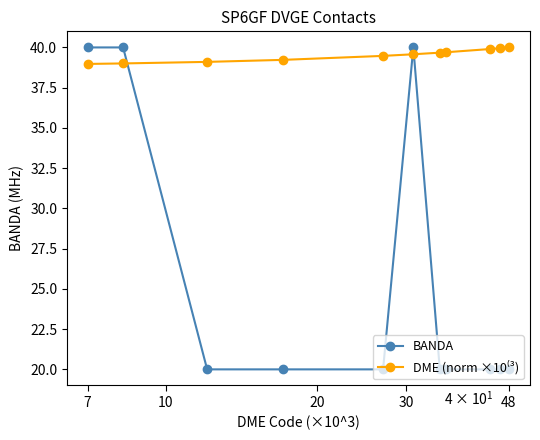

What is the highest value of the BANDA series?

40.0